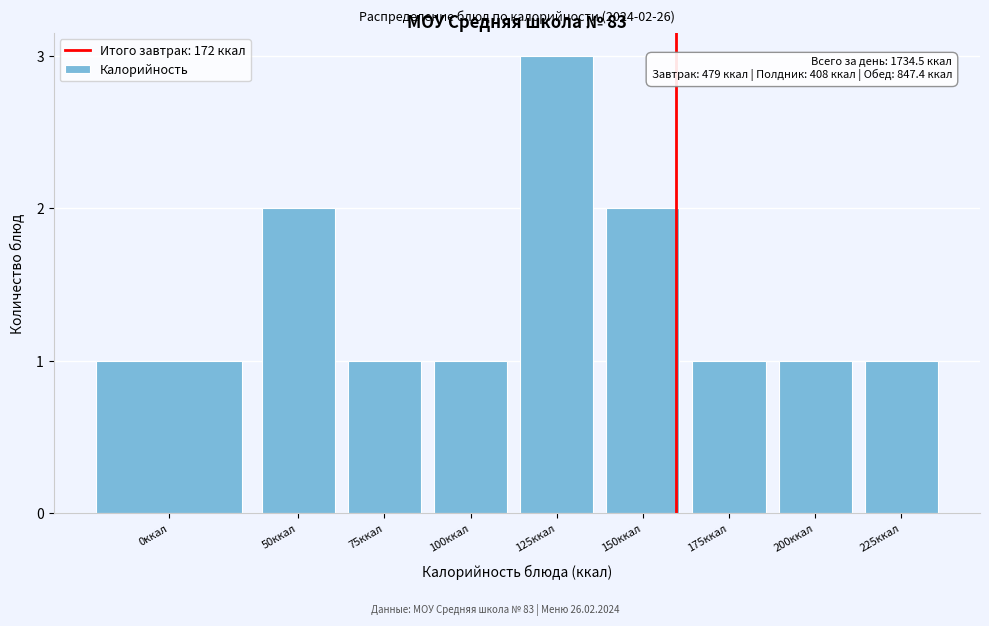

Reading right to left, extract all data points from this chart.

225ккал=1	200ккал=1	175ккал=1	150ккал=2	125ккал=3	100ккал=1	75ккал=1	50ккал=2	0ккал=1